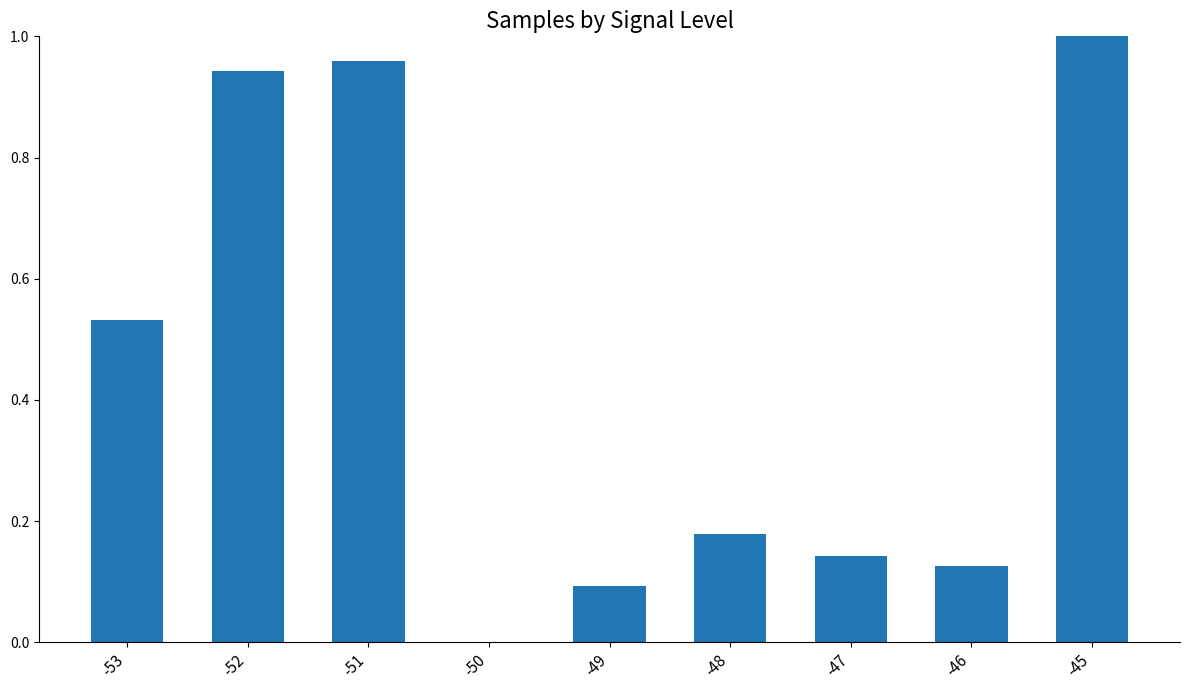

What is the sum of the values at -51 and -45?

2.0